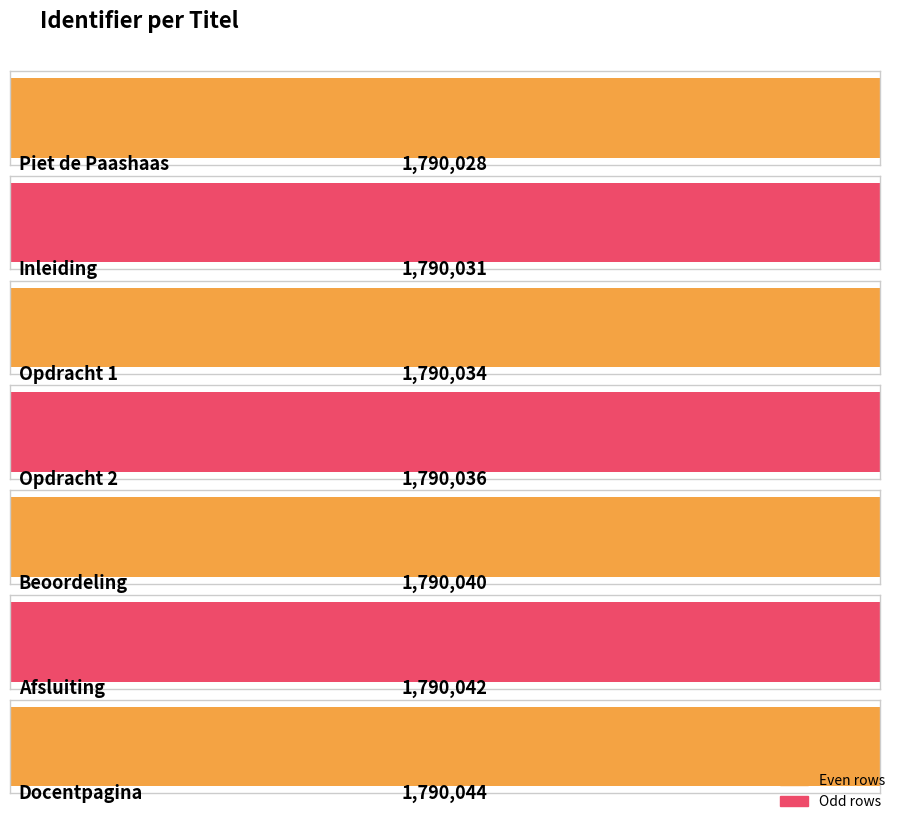

Does the chart contain stacked bars?

No